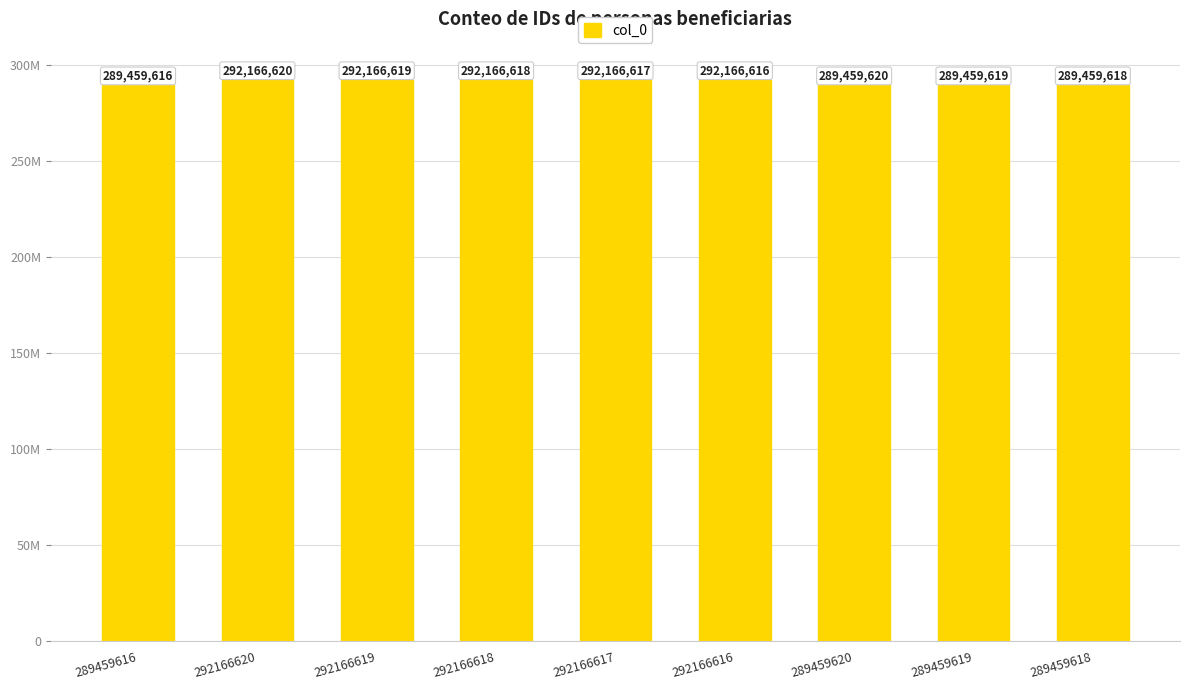

Is it true that the value at 292166619 is 292166619?

True